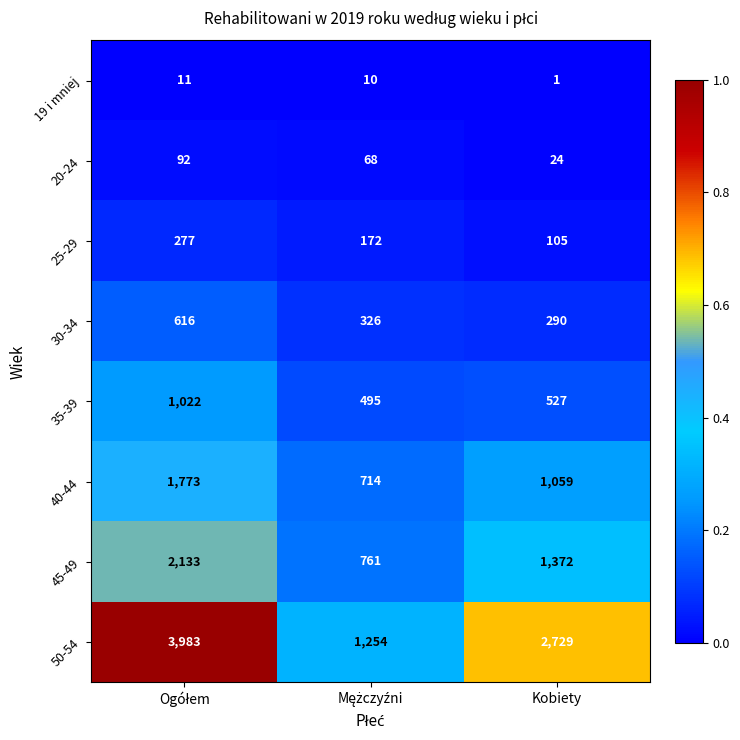

Reading left to right, extract all data points from this chart.

19 i mniej: 11	10	1
20-24: 92	68	24
25-29: 277	172	105
30-34: 616	326	290
35-39: 1022	495	527
40-44: 1773	714	1059
45-49: 2133	761	1372
50-54: 3983	1254	2729